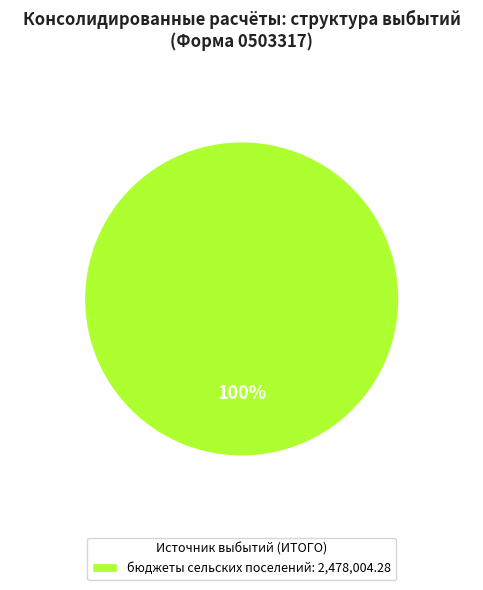

How many segments does this pie chart have?

1